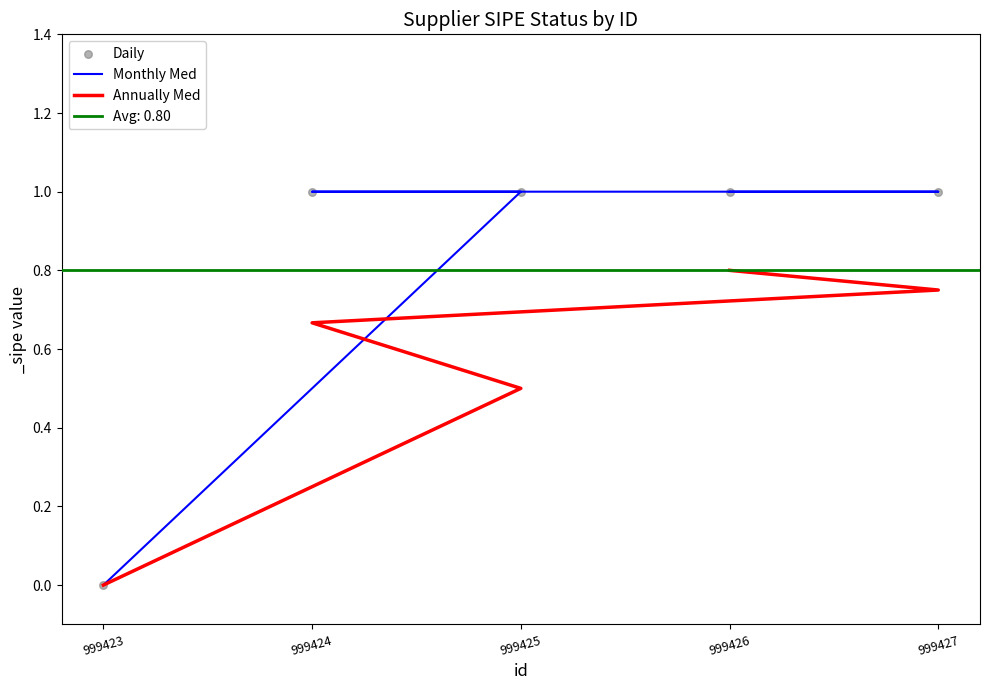

Which series contains the lowest Y value?

Monthly Med